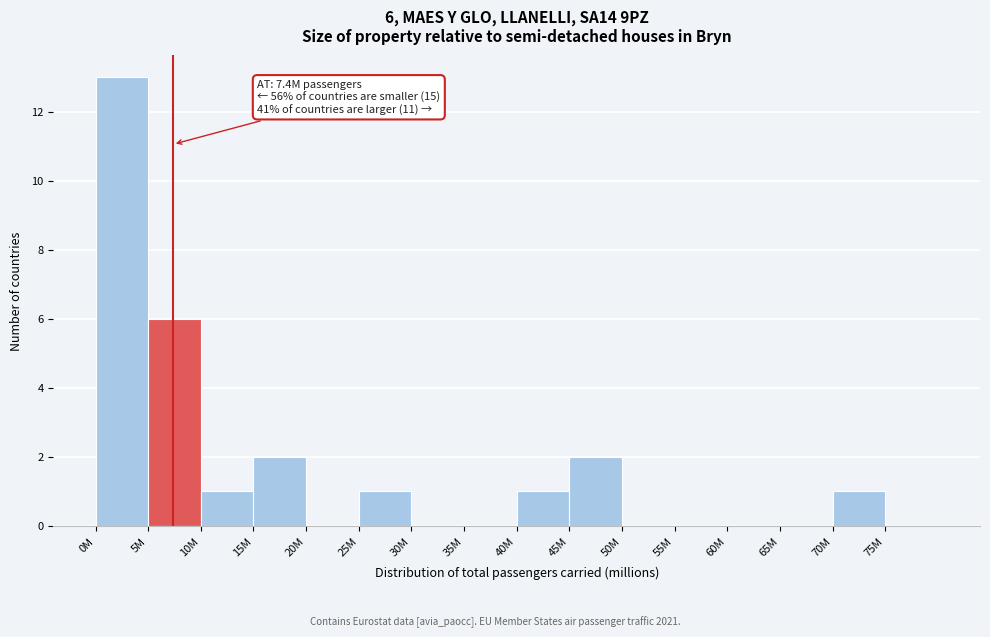

Reading right to left, list all the values displayed in this chart.

75M=0	70M=1	65M=0	60M=0	55M=0	50M=0	45M=2	40M=1	35M=0	30M=0	25M=1	20M=0	15M=2	10M=1	5M=6	0M=13